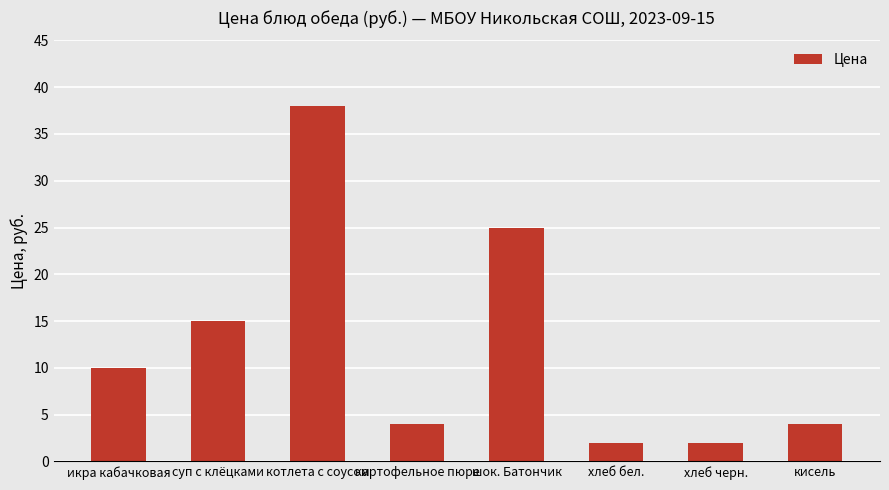

Does the chart contain stacked bars?

No